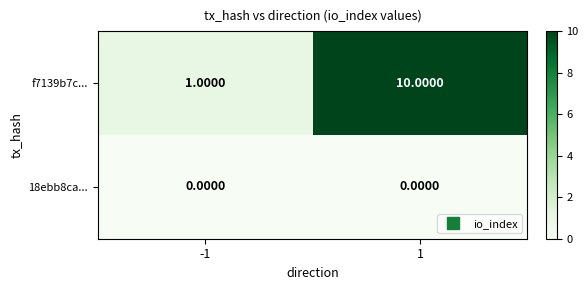

Between -1 and 1, which series saw the biggest shift?

f7139b7c...